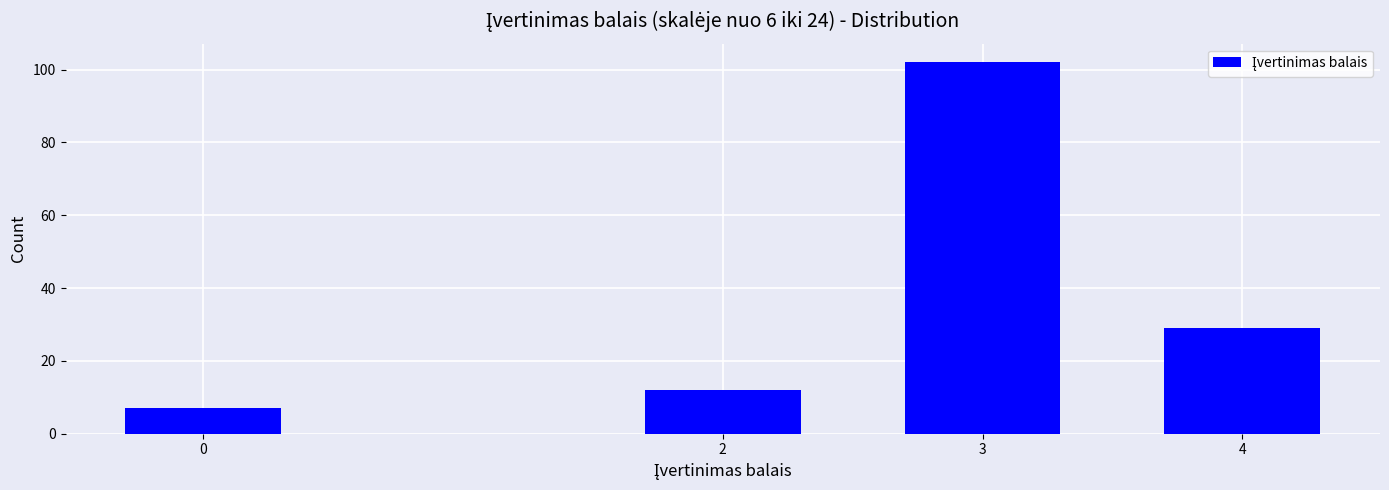

Reading right to left, list all the values displayed in this chart.

4=29	3=102	2=12	0=7